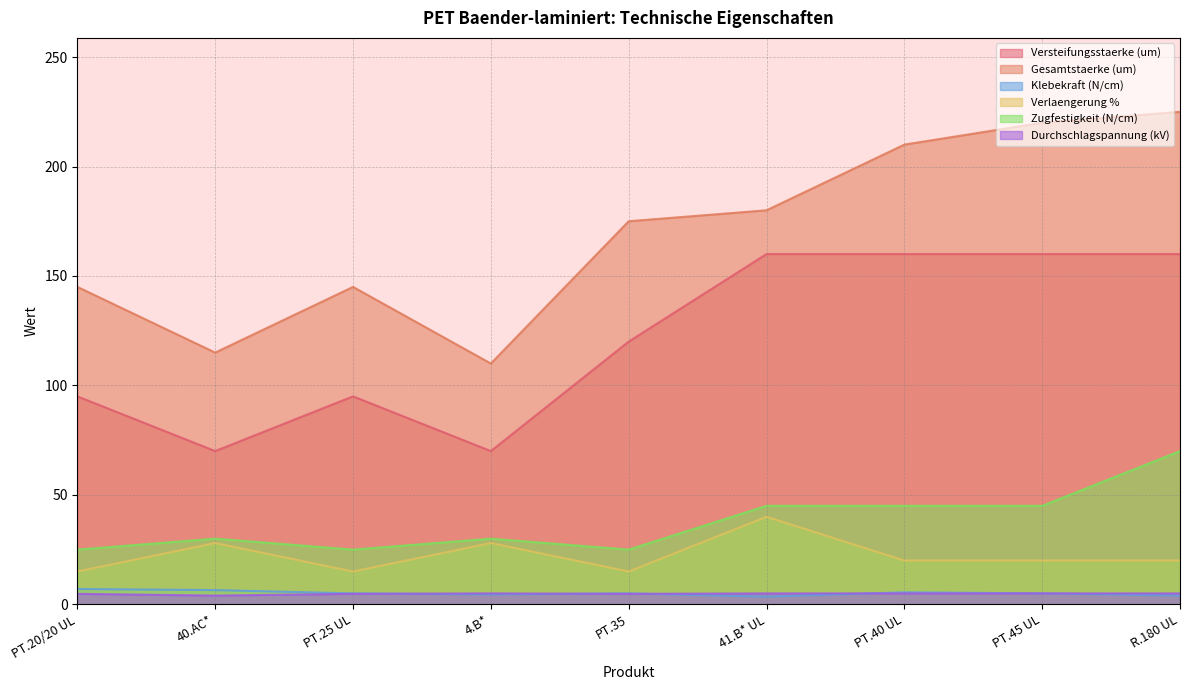

Between PT.45 UL and R.180 UL, which series saw the biggest shift?

Zugfestigkeit (N/cm)